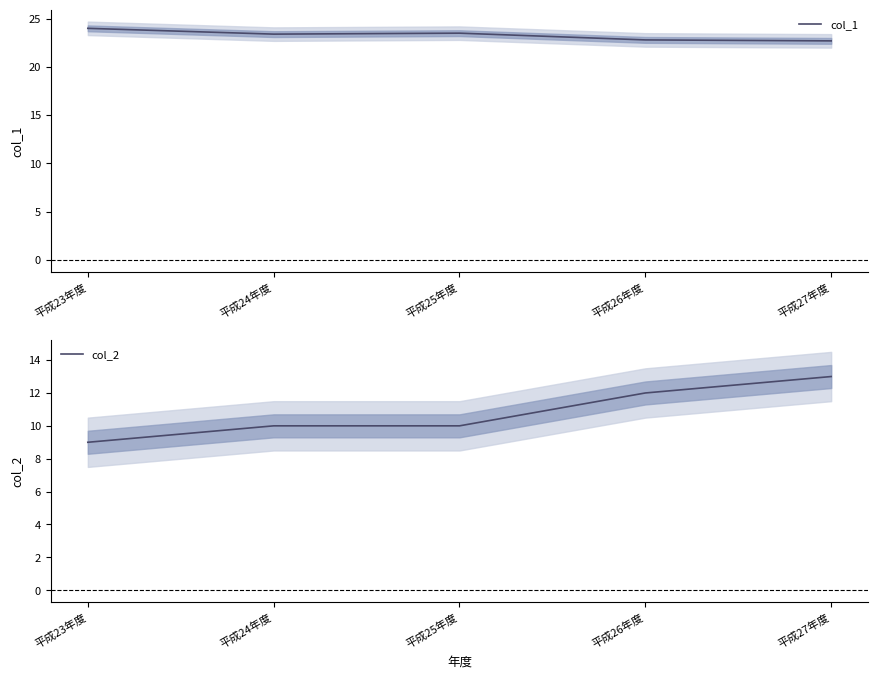

Reading left to right, what are all the values shown in this chart?

col_1: 24.0	23.4	23.5	22.8	22.7
col_2: 9.0	10.0	10.0	12.0	13.0